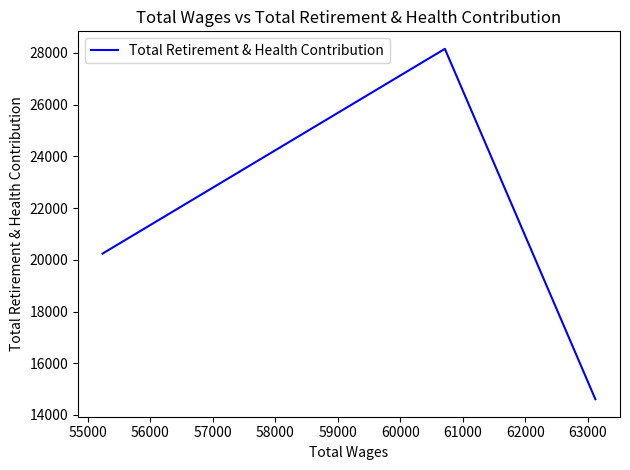

What is the average value?

21001